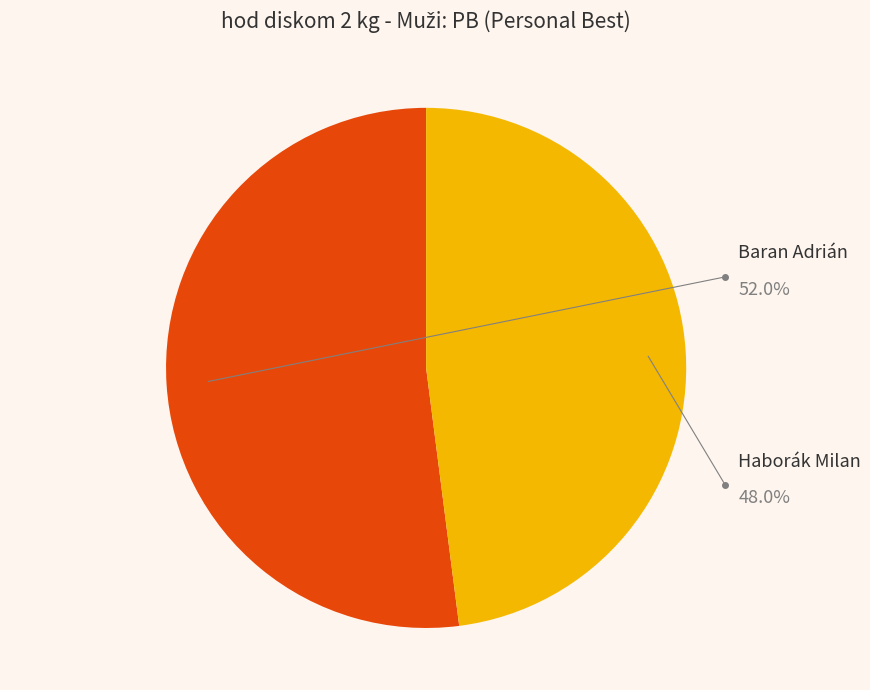

Which slice represents more than half of the pie?

Baran Adrián